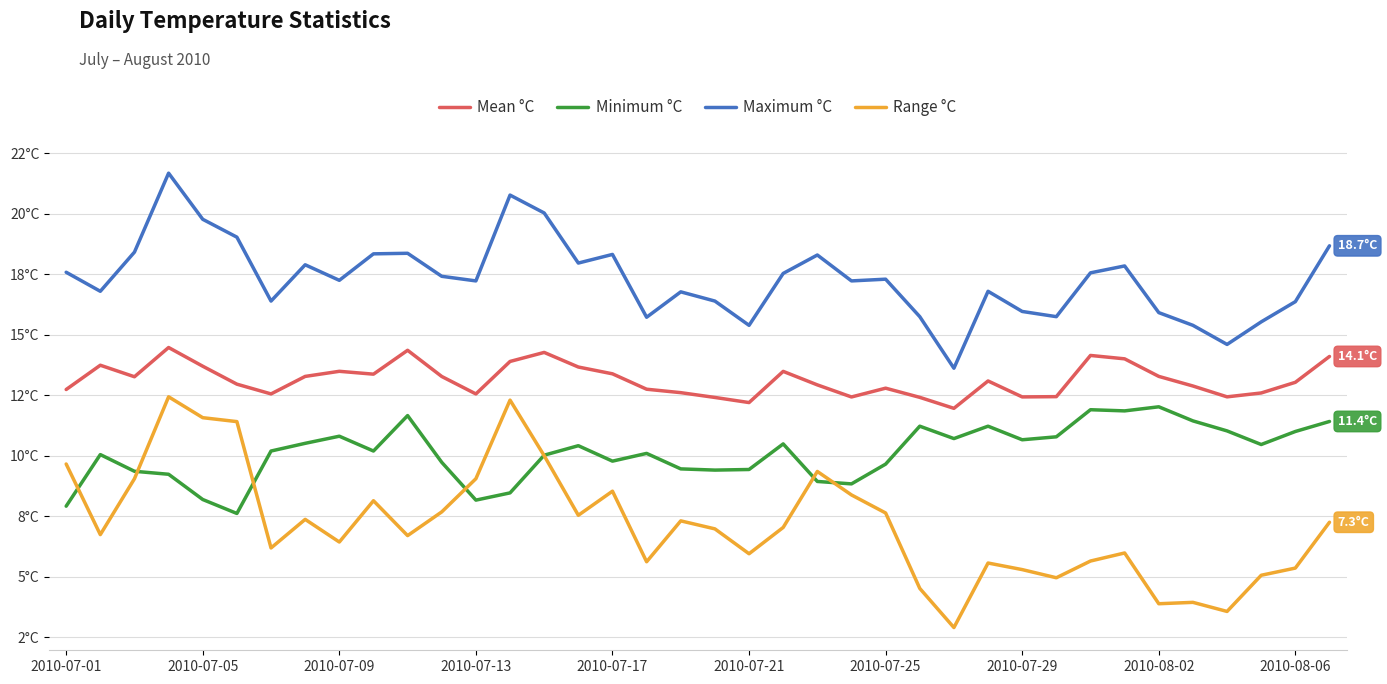

Is this an area chart (filled region under the line)?

No